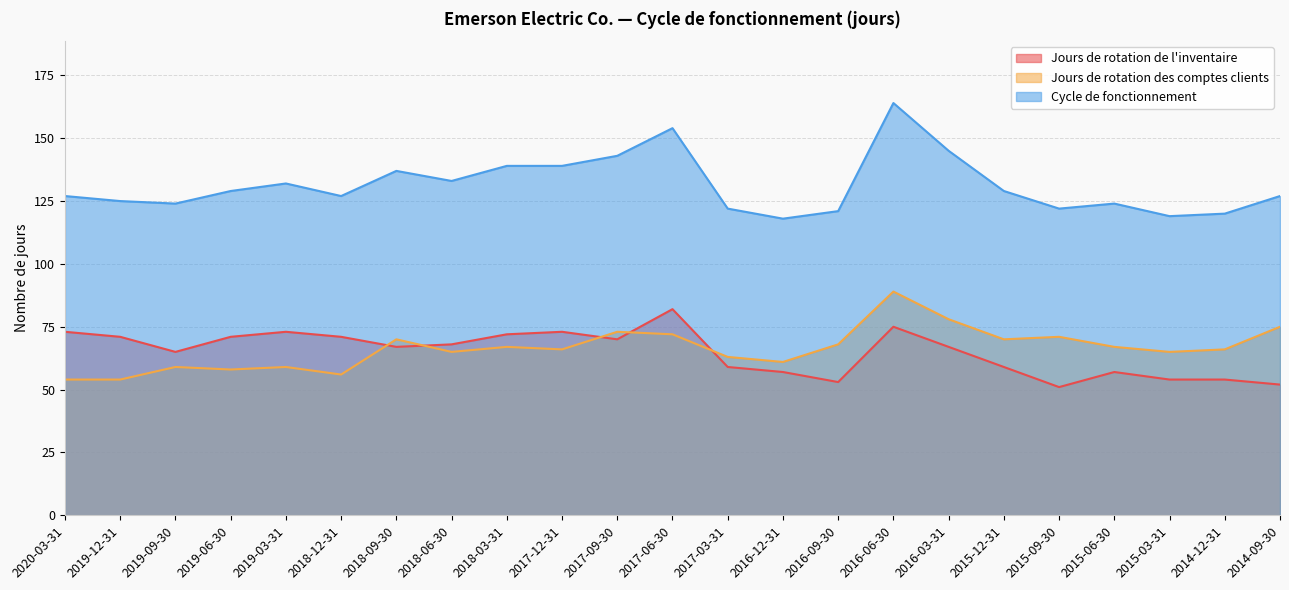

What is the sum of the Cycle de fonctionnement values at 2020-03-31 and 2015-12-31?

256